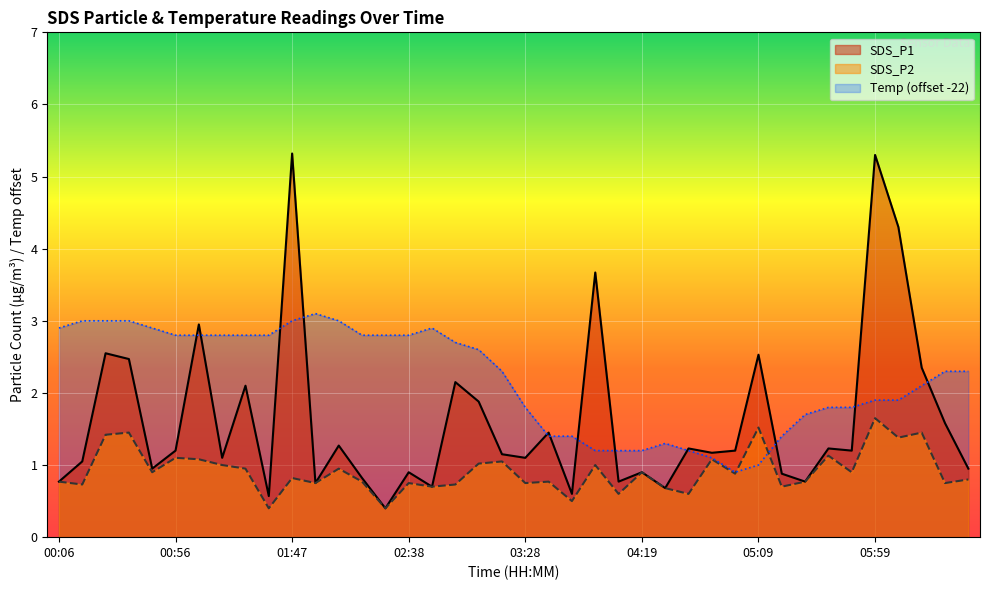

True or false: SDS_P1 has more than 0 points higher than both neighbors.

True